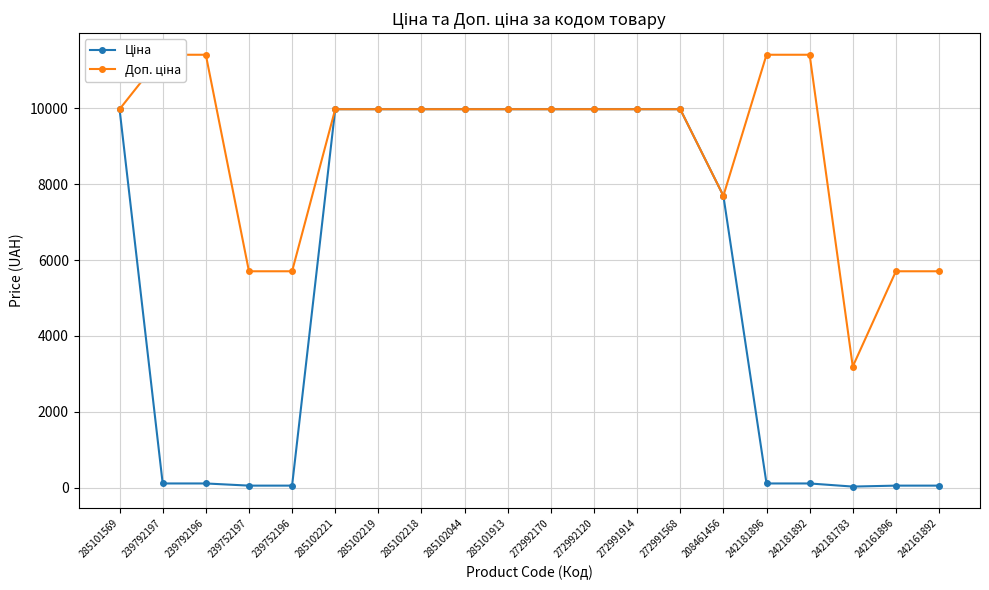

What is the sum of all Ціна values?

108159.6